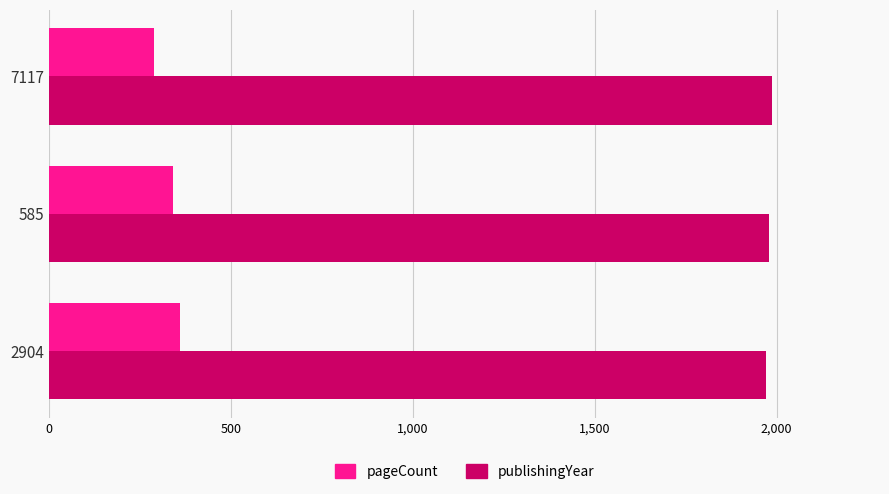

Rank the series by their maximum value, from lowest to highest.

pageCount, publishingYear